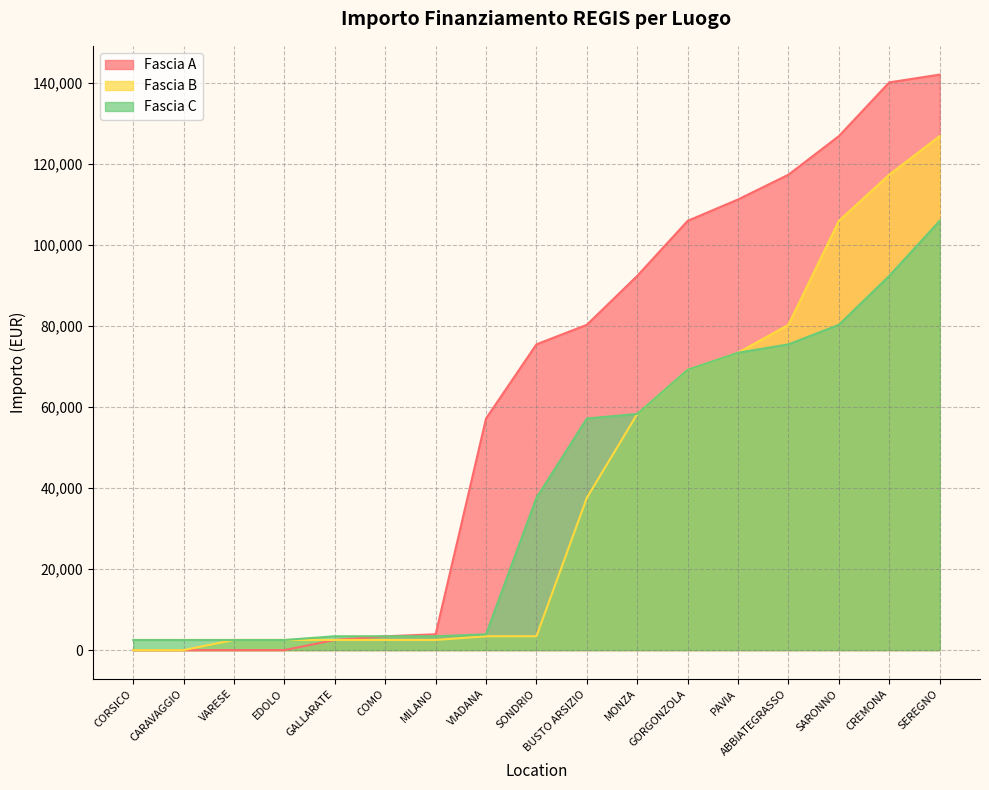

How many data points does each series have?

17